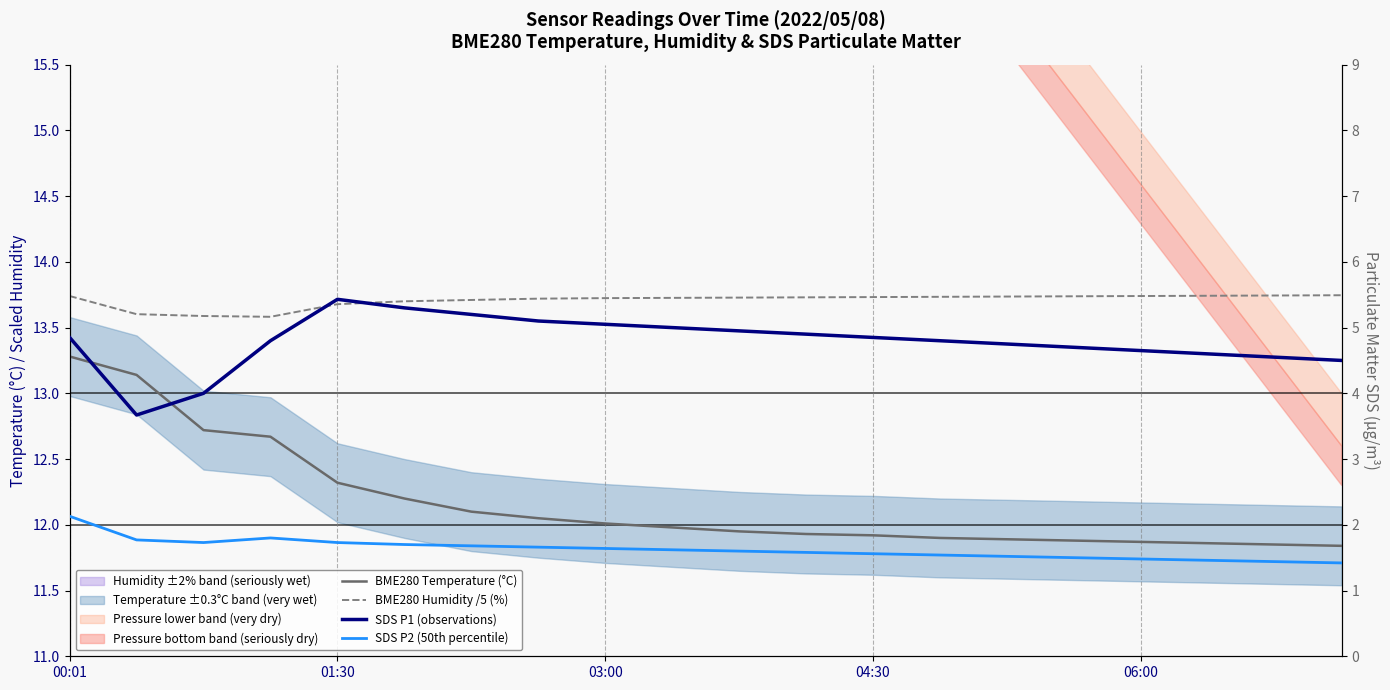

The value of SDS P2 (50th percentile) at 04:30 is 1.8. True or false?

True